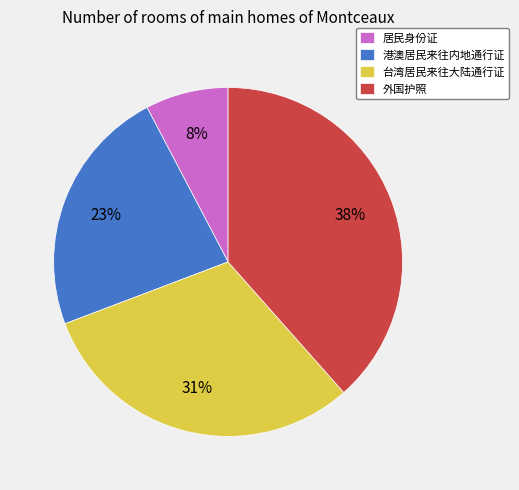

True or false: 台湾居民来往大陆通行证 accounts for 31% of the total.

True